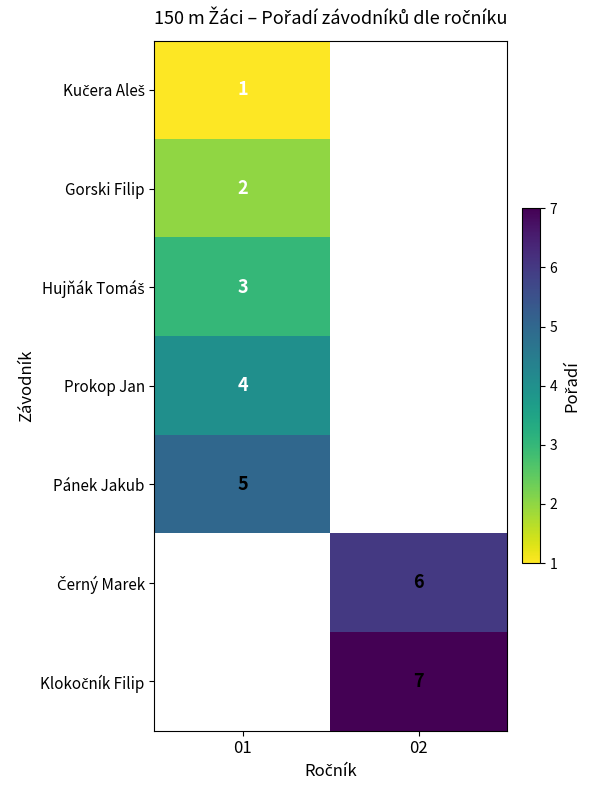

The Prokop Jan series shows 4 at 01. True or false?

True